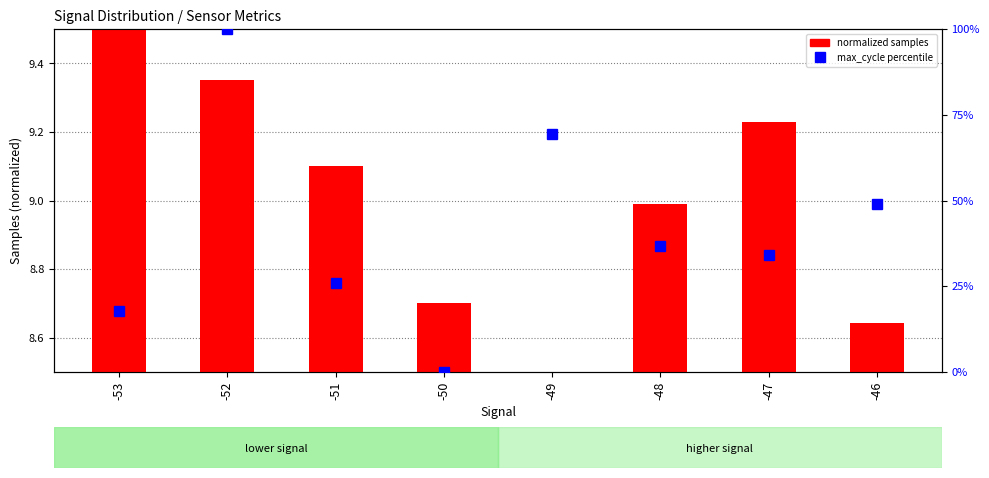

Rank the series by their maximum value, from highest to lowest.

max_cycle percentile, normalized samples